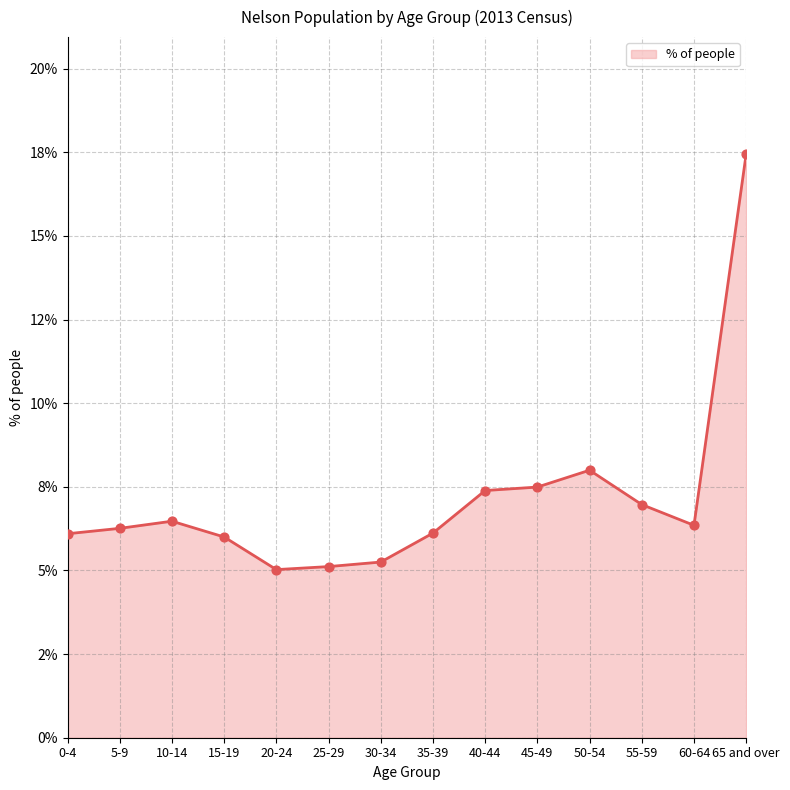

Between 55-59 and 40-44, which is larger?

40-44